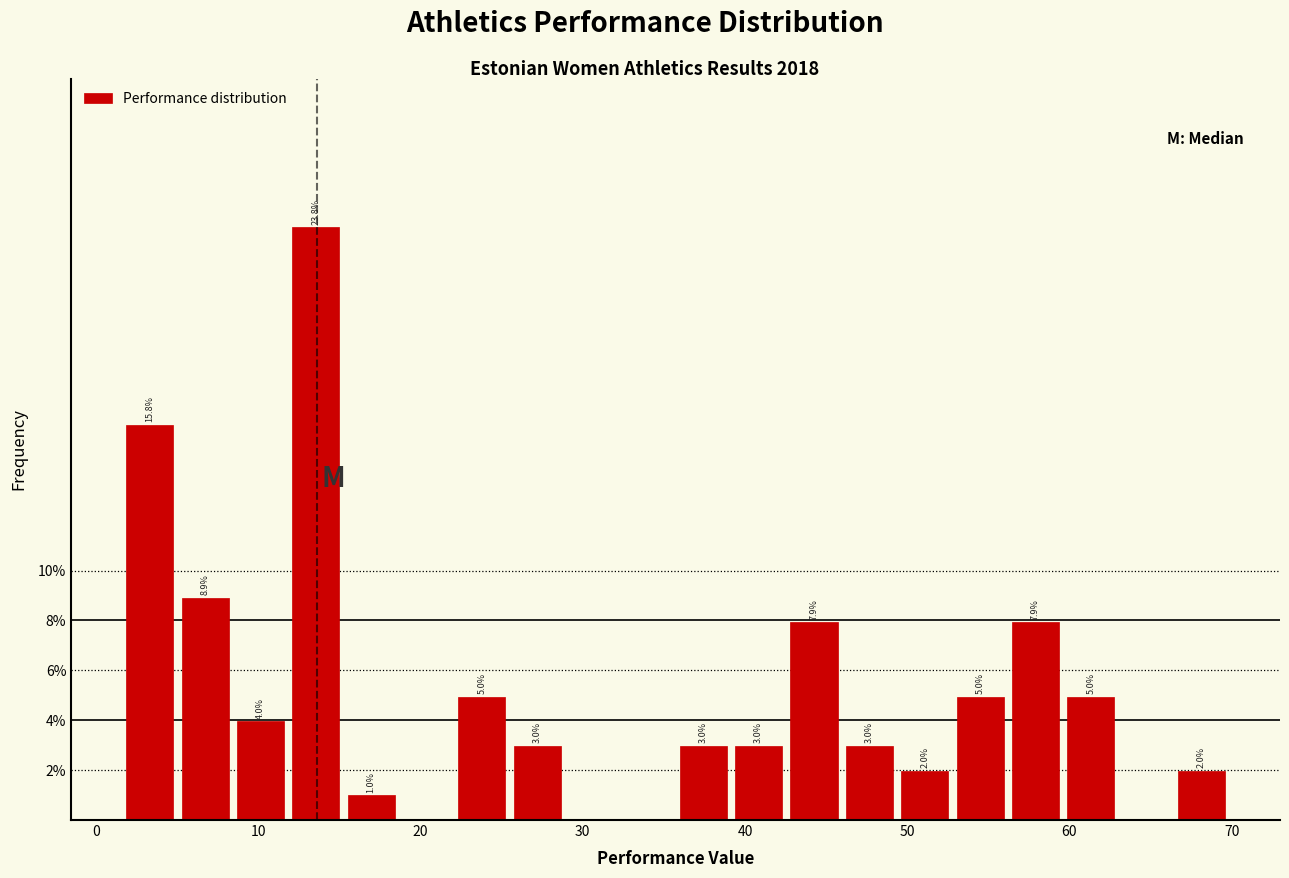

Around what value on the x-axis is the tallest bar? Give the approximate position of its centre, as read against the axis.

14